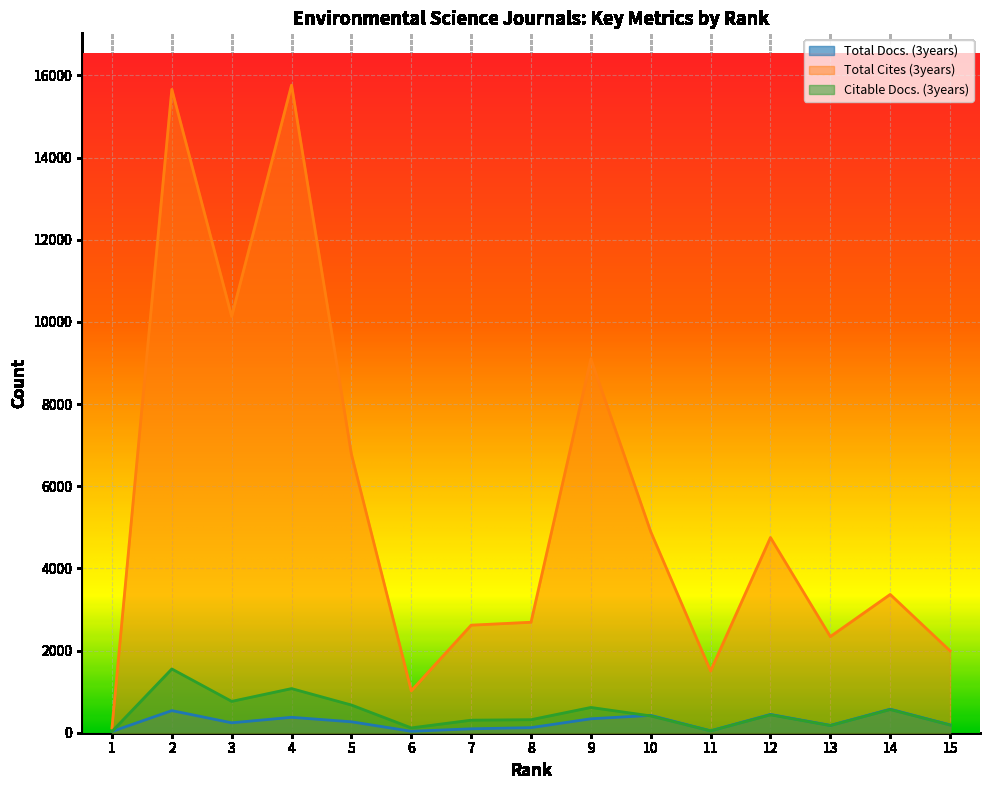

Reading right to left, extract all data points from this chart.

Total Docs. (3years): 15=191	14=573	13=178	12=445	11=46	10=422	9=339	8=123	7=95	6=35	5=266	4=375	3=241	2=538	1=30
Total Cites (3years): 15=1992	14=3366	13=2340	12=4752	11=1502	10=4892	9=9100	8=2689	7=2618	6=1020	5=6779	4=15765	3=10133	2=15662	1=116
Citable Docs. (3years): 15=188	14=565	13=175	12=436	11=45	10=409	9=615	8=317	7=305	6=117	5=674	4=1074	3=763	2=1552	1=30